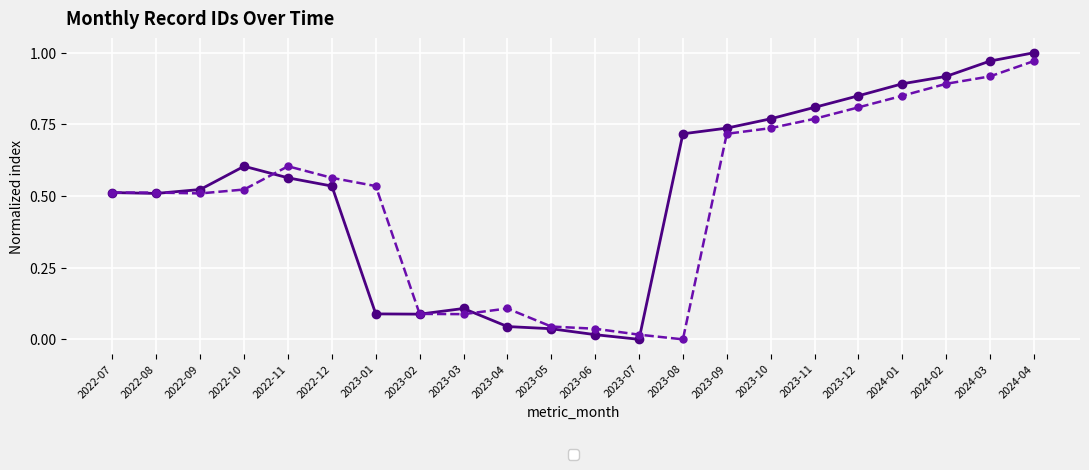

Rank the categories by value from lowest to highest.

2023-07, 2023-06, 2023-05, 2023-04, 2023-02, 2023-01, 2023-03, 2022-08, 2022-07, 2022-09, 2022-12, 2022-11, 2022-10, 2023-08, 2023-09, 2023-10, 2023-11, 2023-12, 2024-01, 2024-02, 2024-03, 2024-04